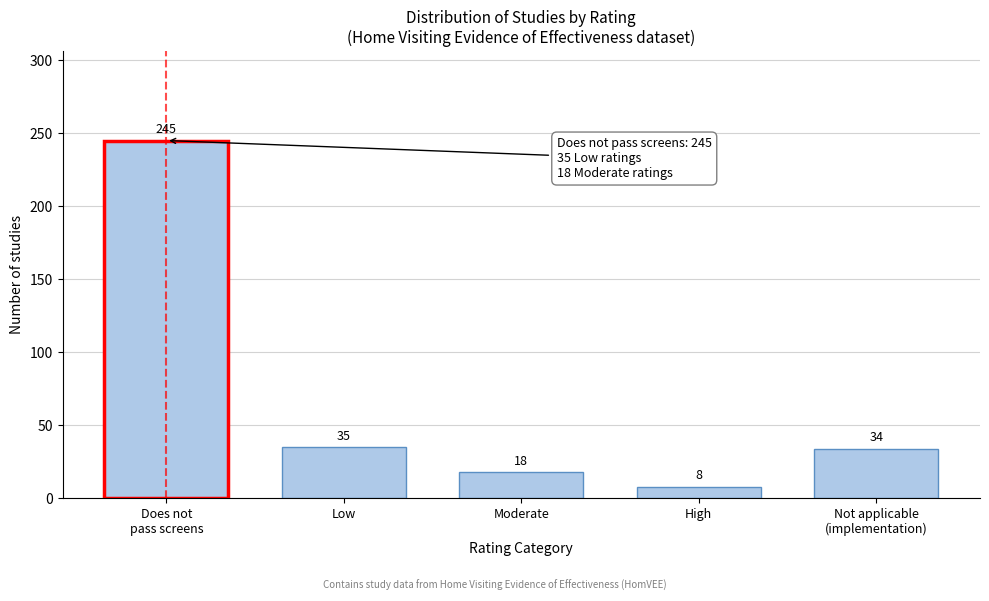

Reading left to right, transcribe all the data shown in this chart.

245	35	18	8	34